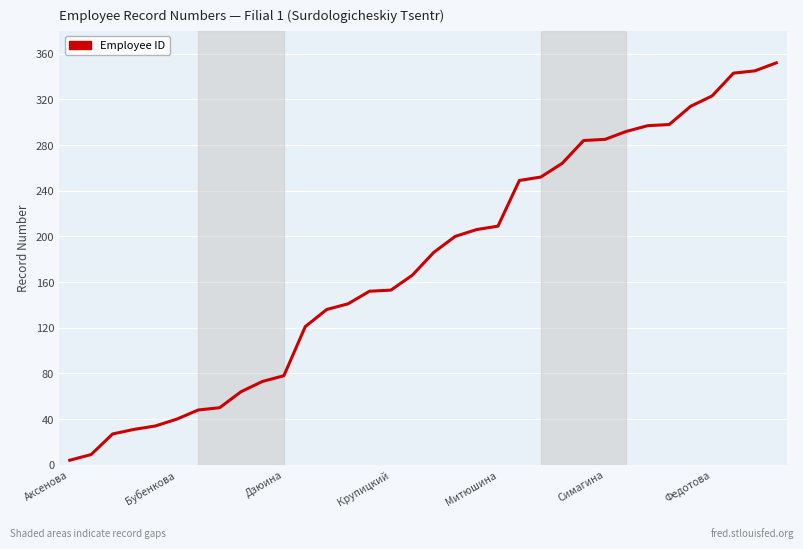

Does the chart display data point markers on the line(s)?

No